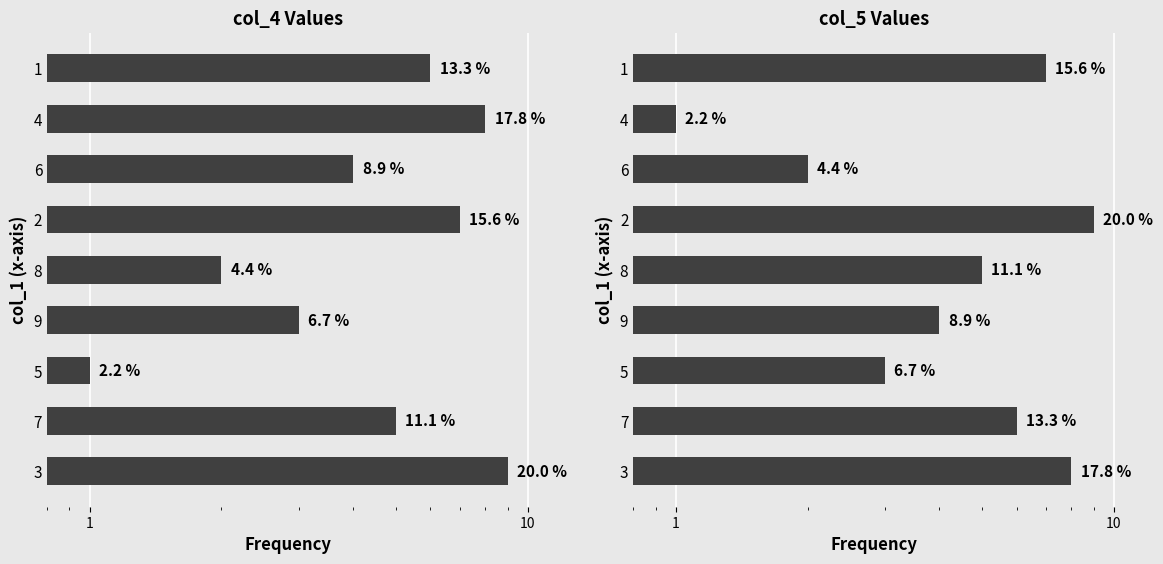

Between 7 and 1, which series saw the biggest shift?

col_4